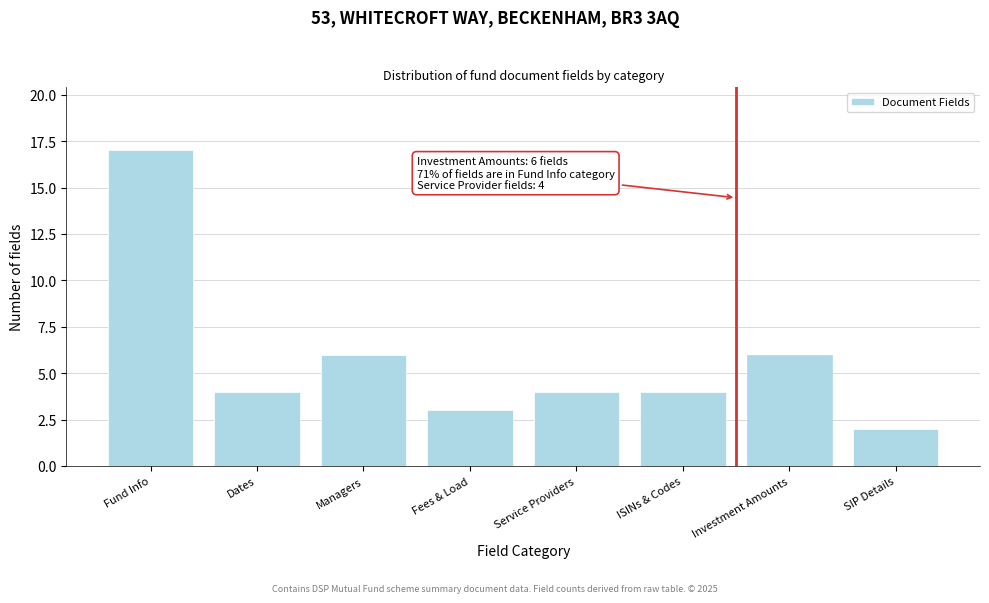

Reading right to left, what are all the values shown in this chart?

2	6	4	4	3	6	4	17